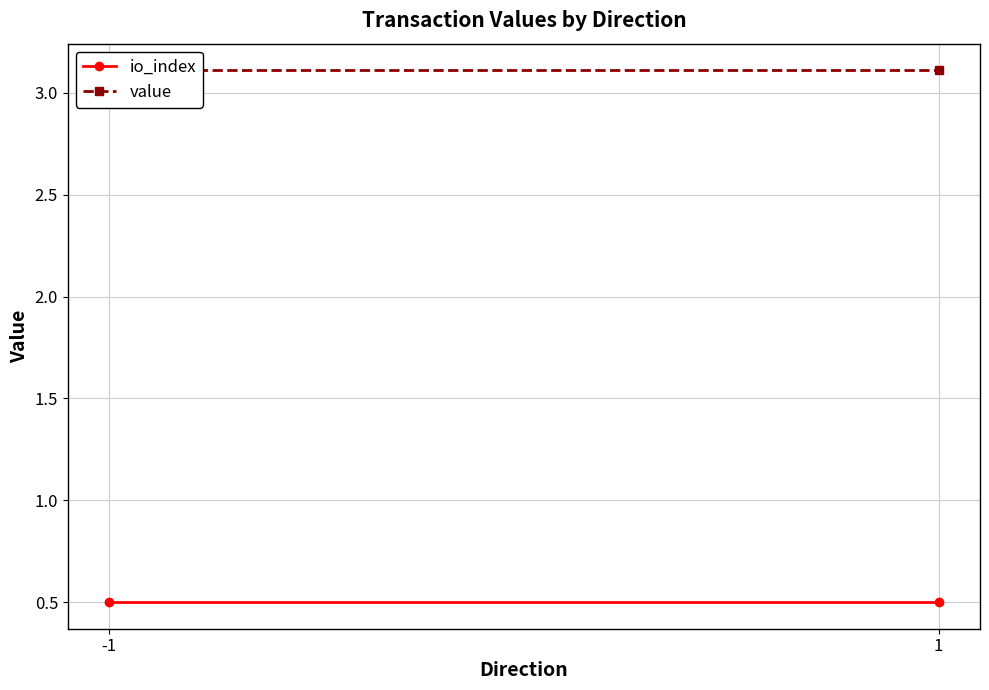

Reading left to right, what are all the values shown in this chart?

io_index: -1=0.5	1=0.5
value: -1=3.1	1=3.1